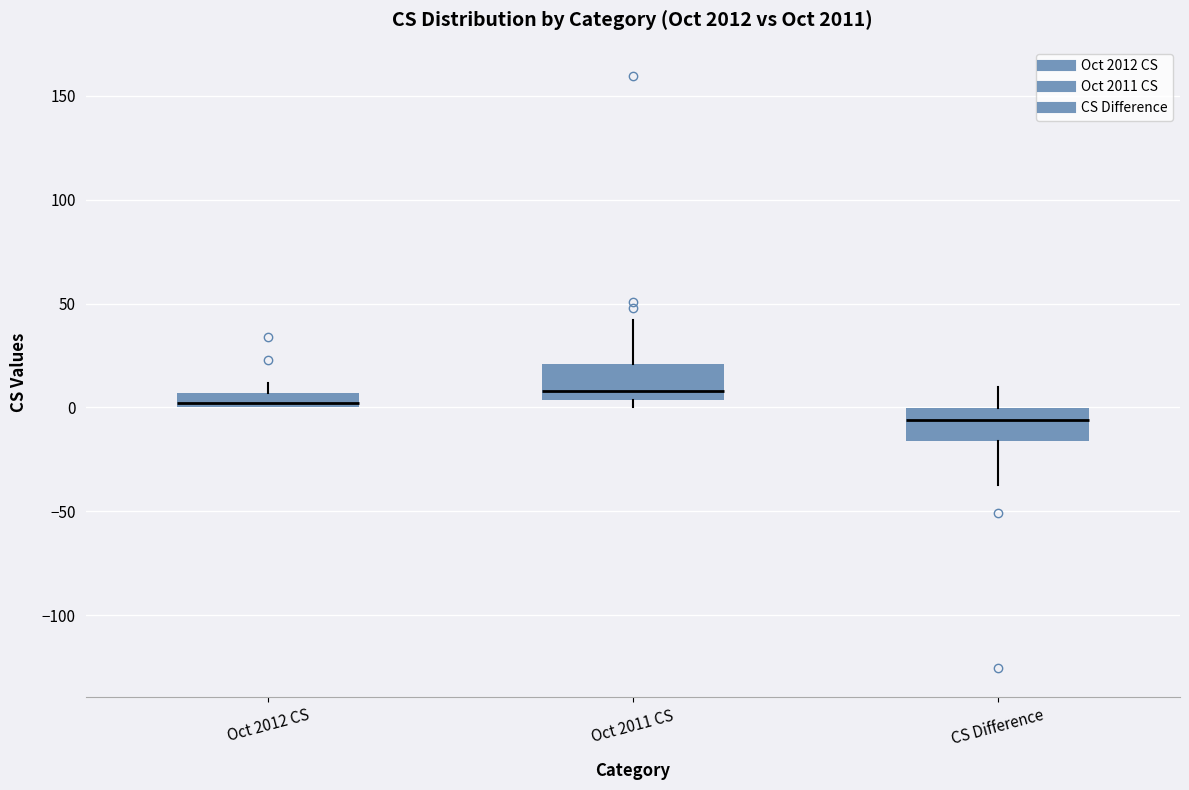

Where does the median line of the box for CS Difference sit on the y-axis? The values are not printed on the chart, so give them approximately, as read against the axis.

-5